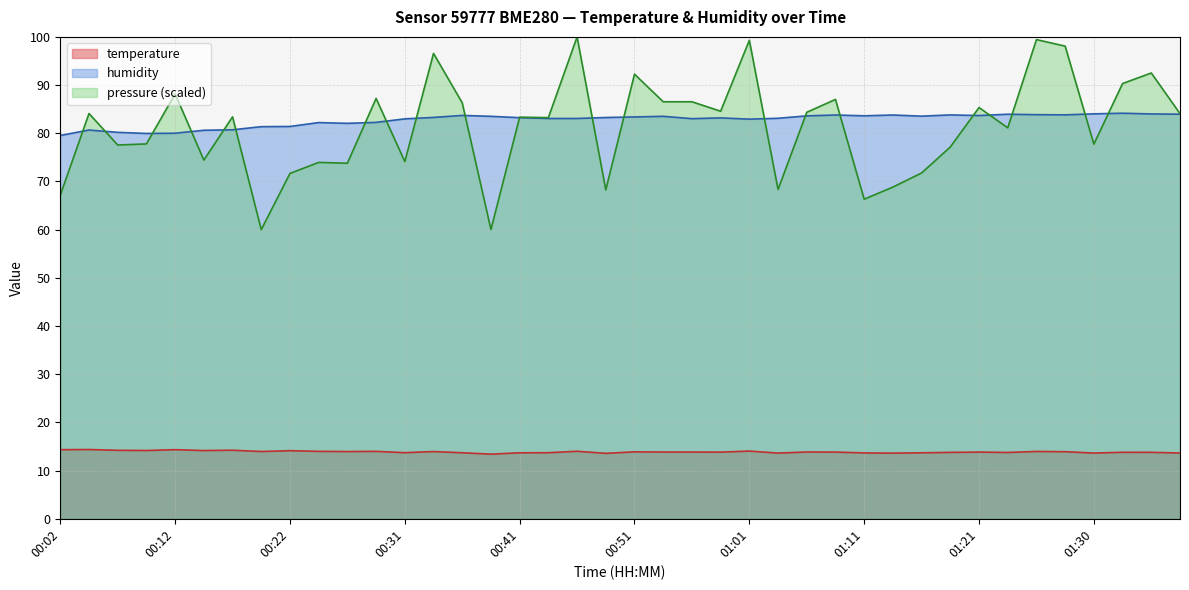

At which label does temperature reach its minimum?

00:39